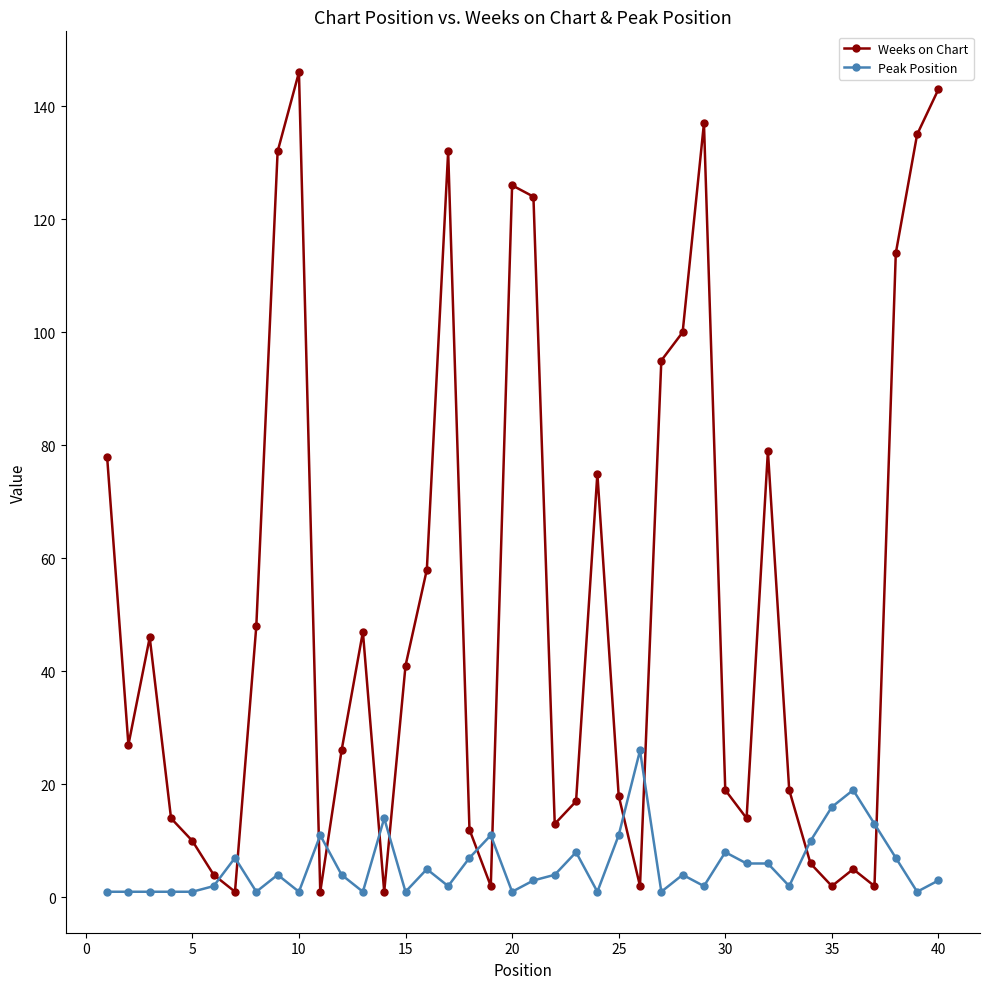

How many lines are shown in the chart?

2